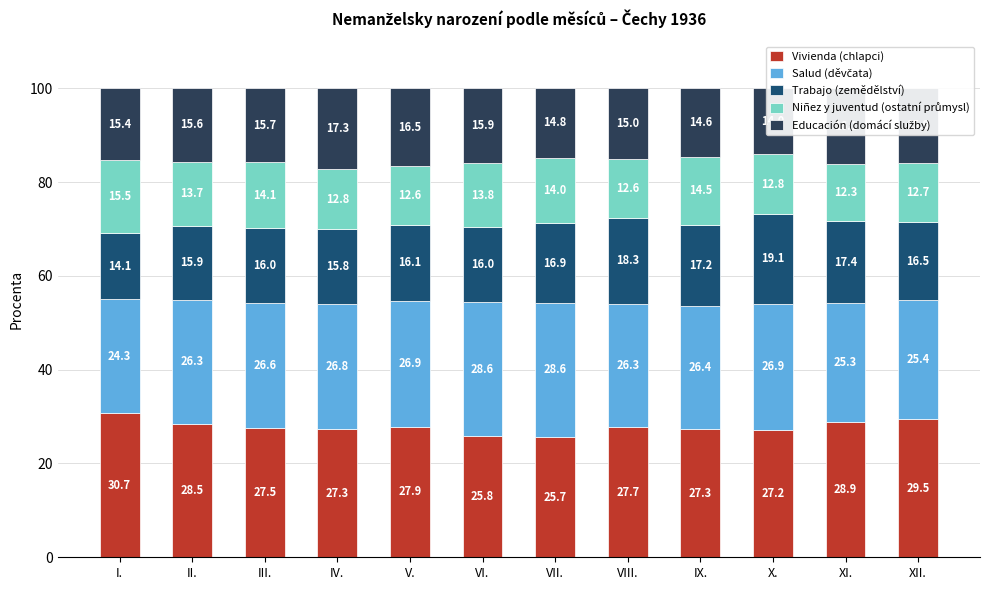

True or false: Vivienda (chlapci) has a value of 29.5 at XII..

True